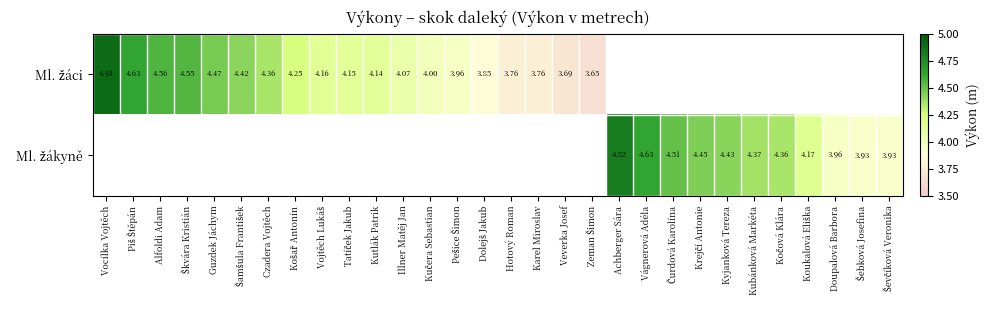

Which series changed the most between Vocílka Vojtěch and Vojtěch Lukáš?

Ml. žáci